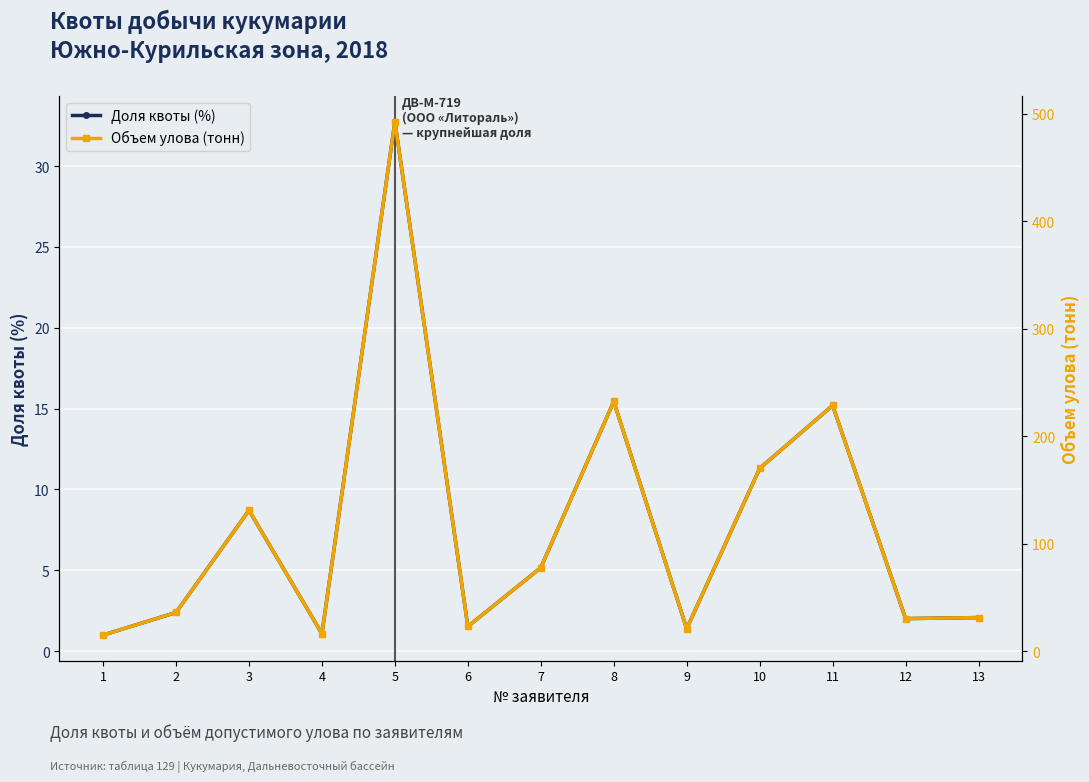

At how many categories does at least one series exceed 195?

3